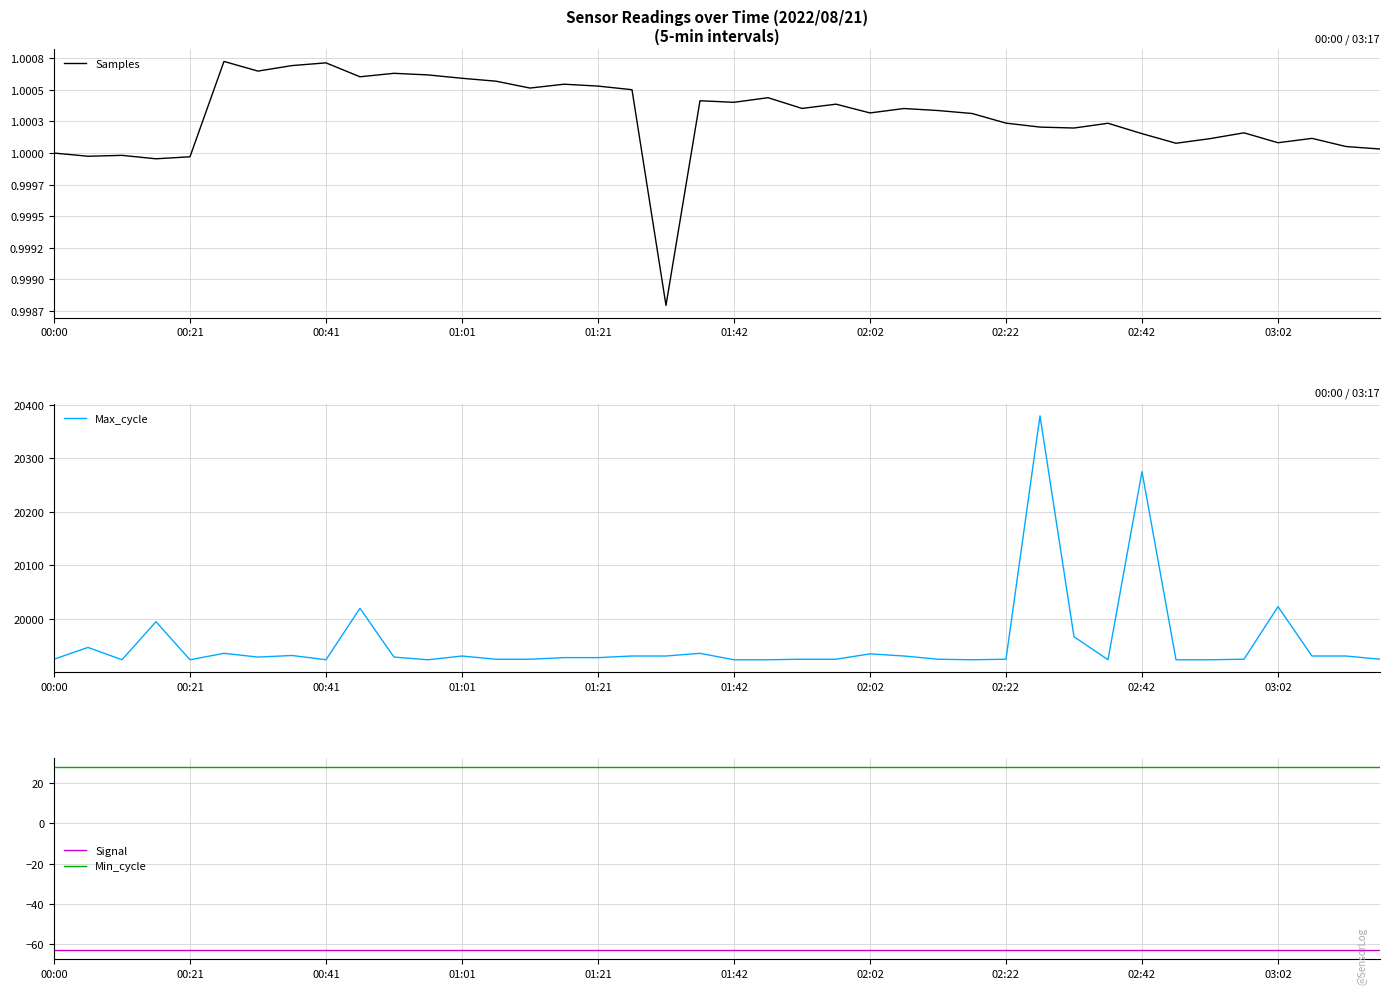

True or false: Max_cycle and Signal cross at least once.

False